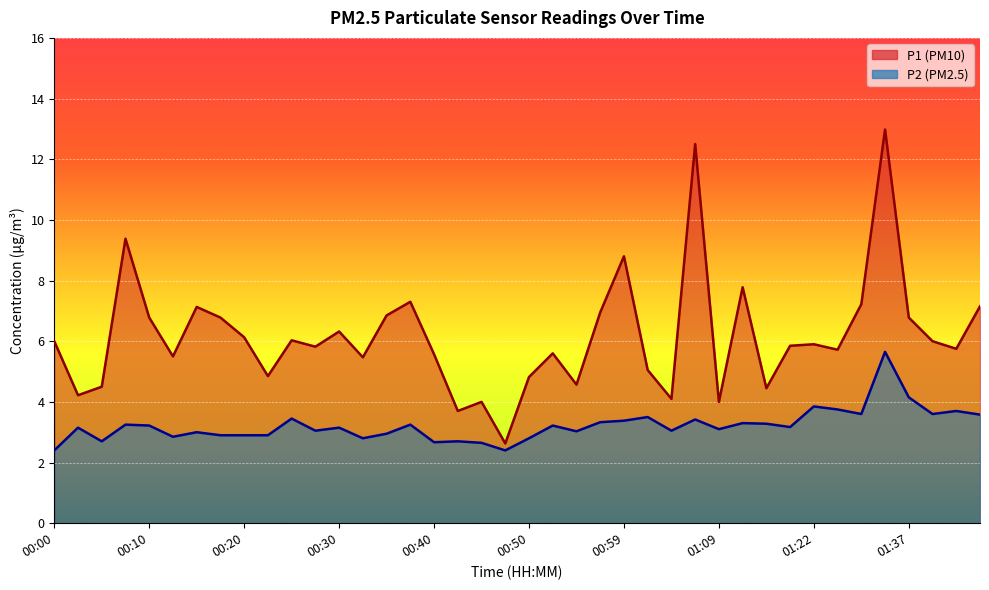

True or false: P1 has more than 0 interior local peaks.

True